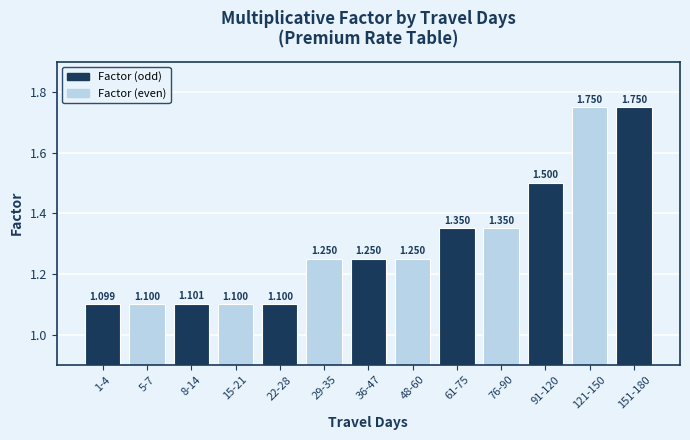

Does the chart contain stacked bars?

No